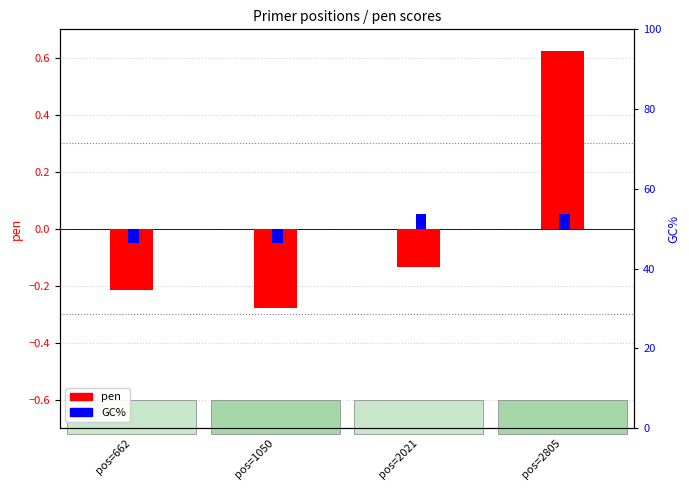

The value of pen (centered) at pos=2021 is -0.1. True or false?

False